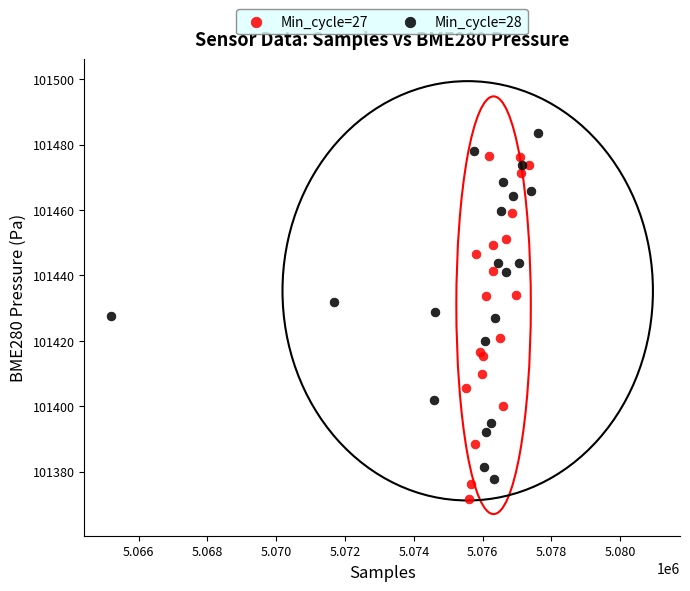

Which series contains the lowest Y value?

Min_cycle=27